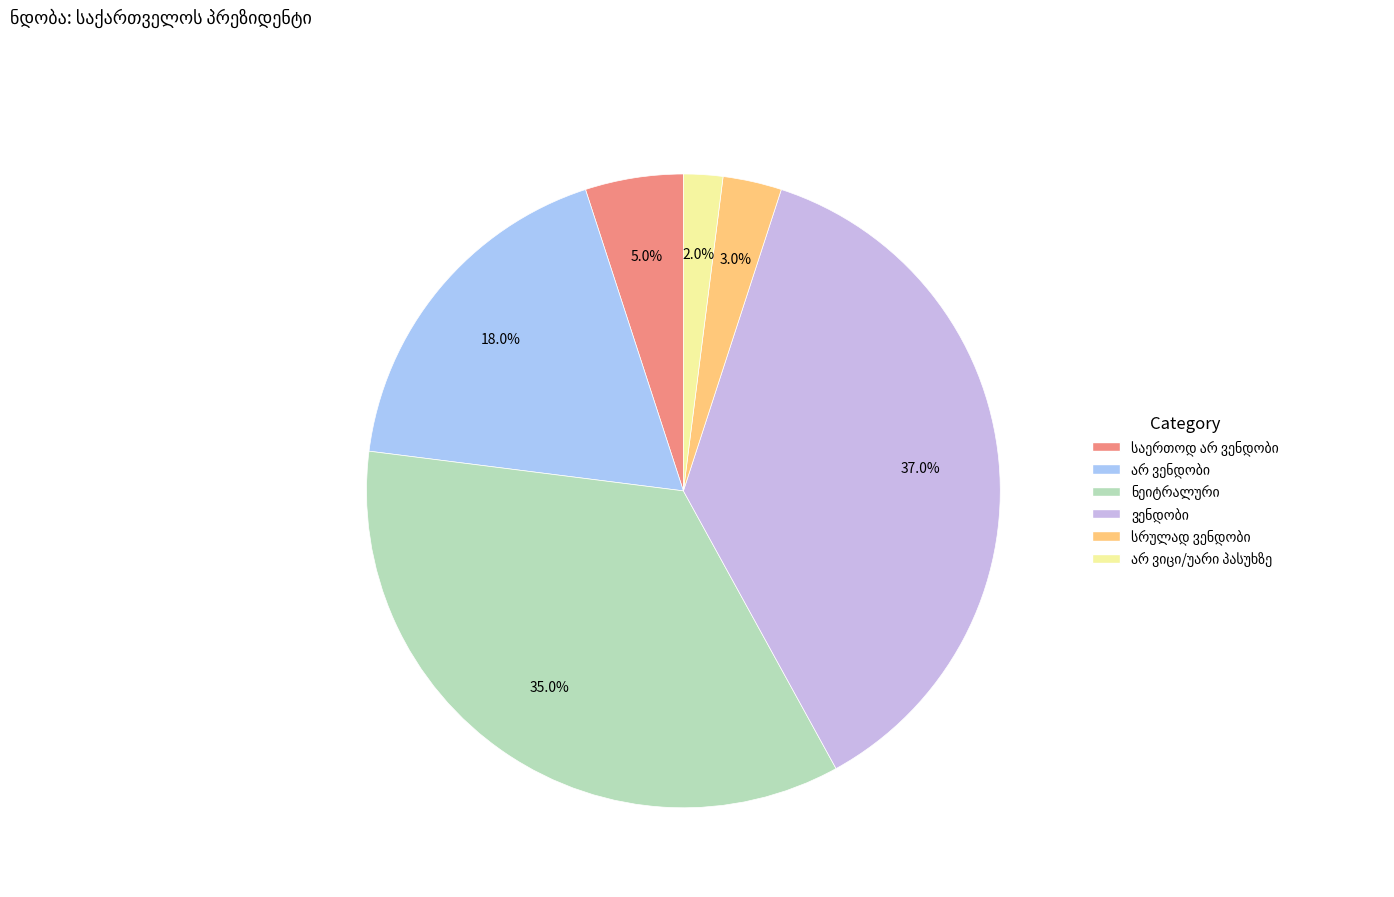

Does any single category account for the majority?

No